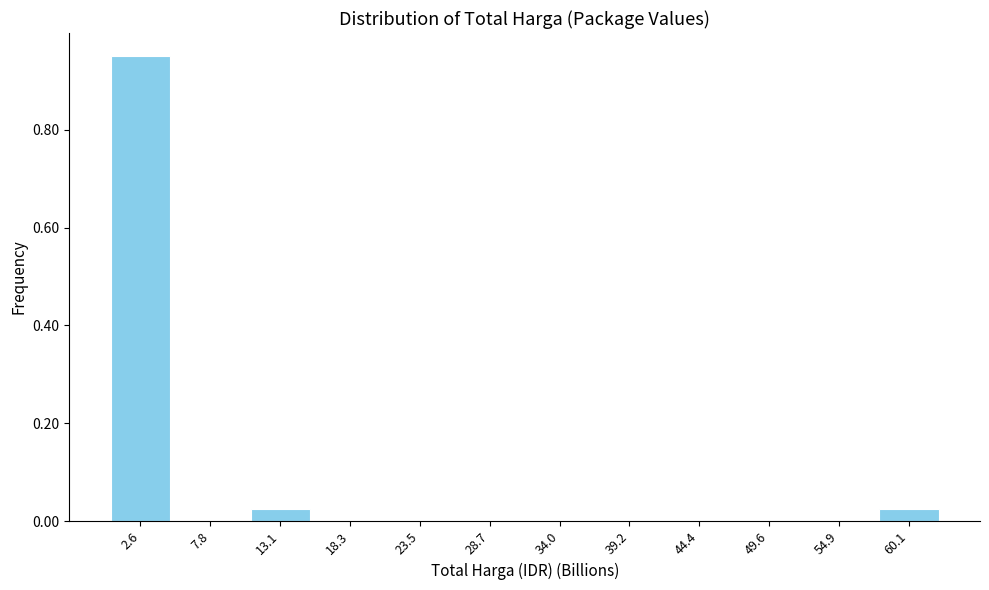

How tall is the bar that spans 0 to 5 on the x-axis? Neither the bar edges nor the heights are printed on the chart, so give them approximately, as read against the axes.

0.96